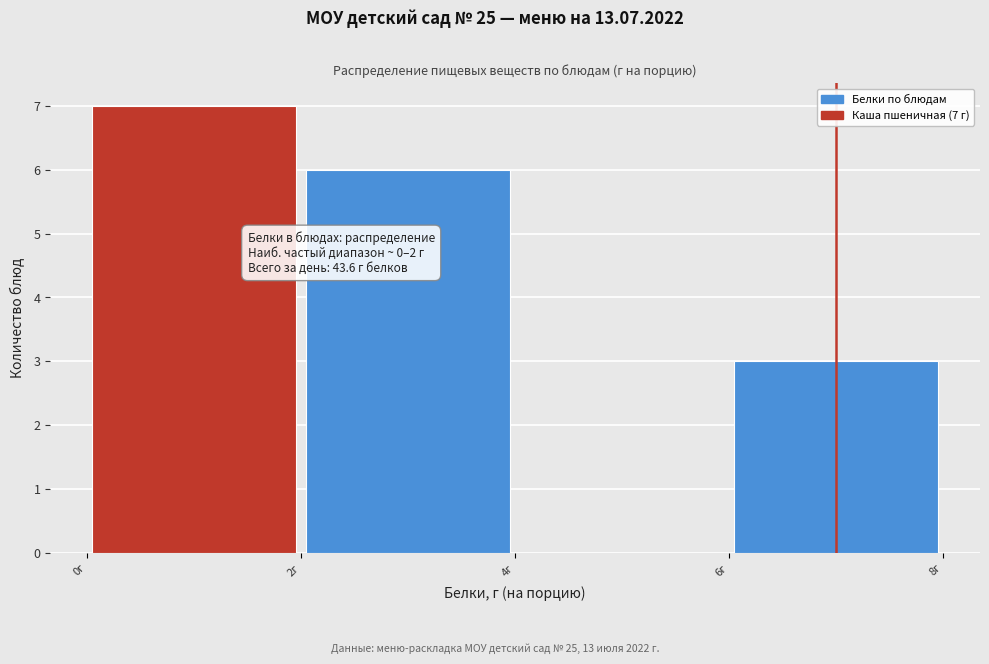

Which range on the x-axis has the tallest bar?

0 to 2